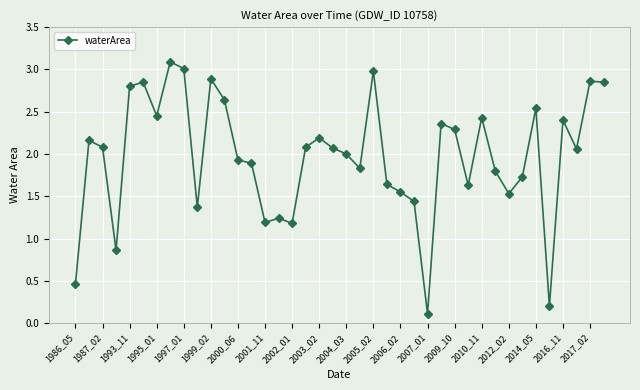

Count the number of data series in this chart.

1